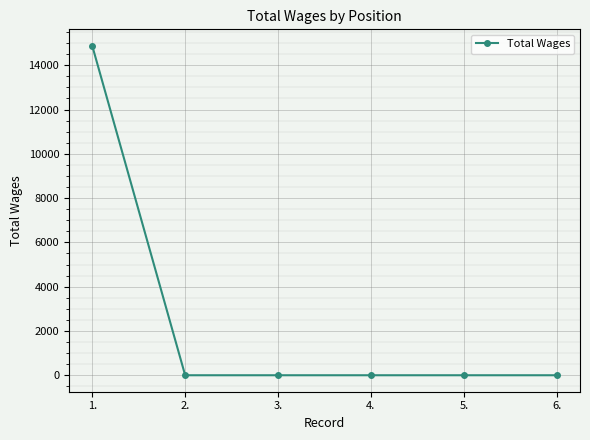

The chart shows a value of 0 at 2.. True or false?

True